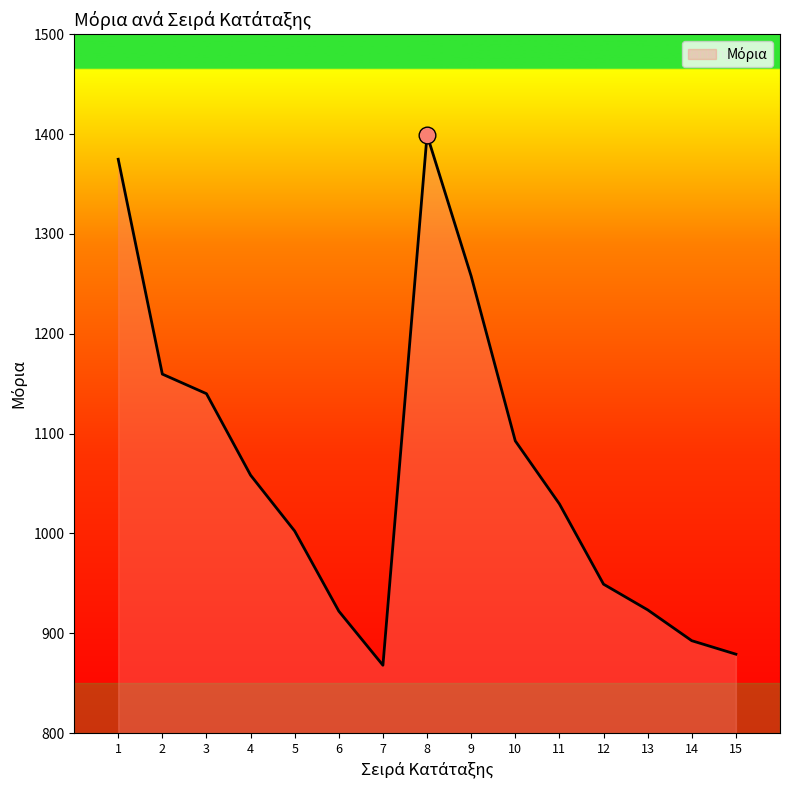

What is the average value?

1063.3